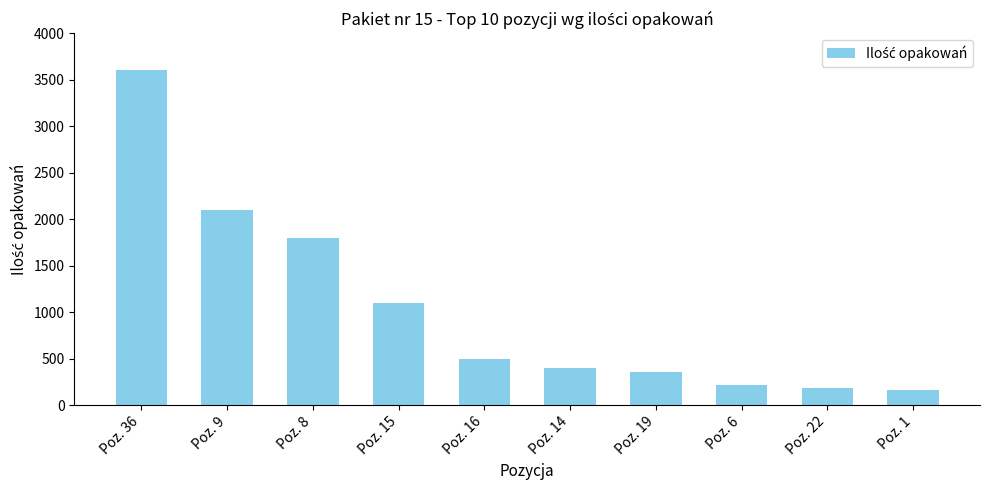

Which category has the highest value across all series?

Poz. 36